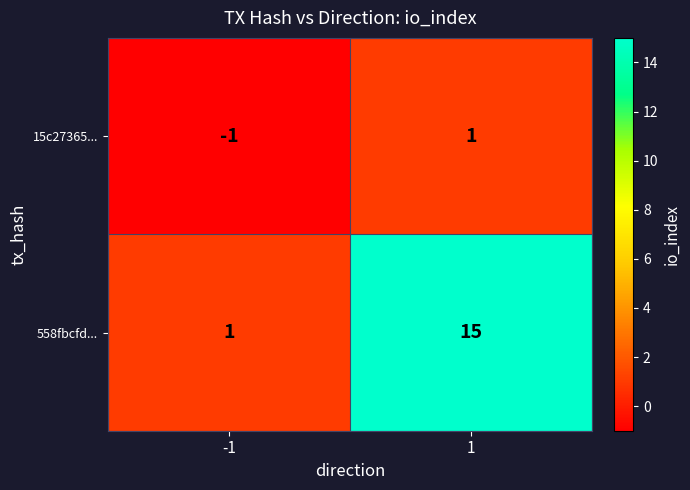

Is the value of 558fbcfd... at 1 greater than the value of 15c27365... at 1?

Yes